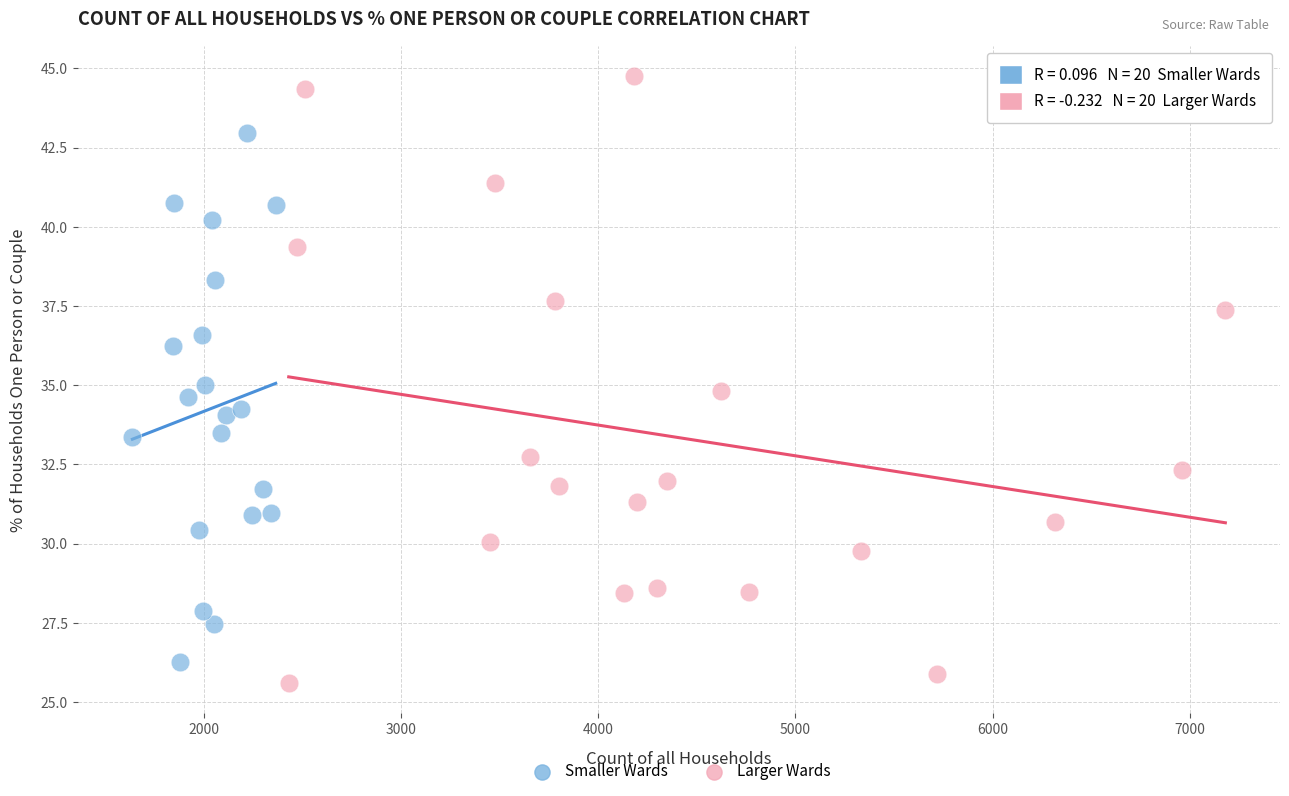

Which series has the widest spread of Y values?

Larger Wards